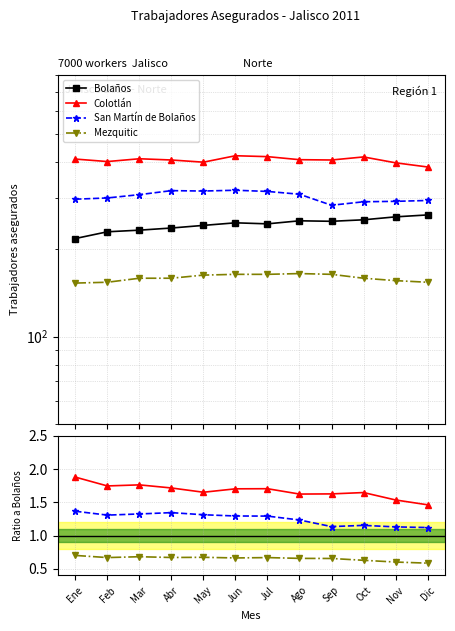

What is the highest value of the San Martín de Bolaños series?

1.4